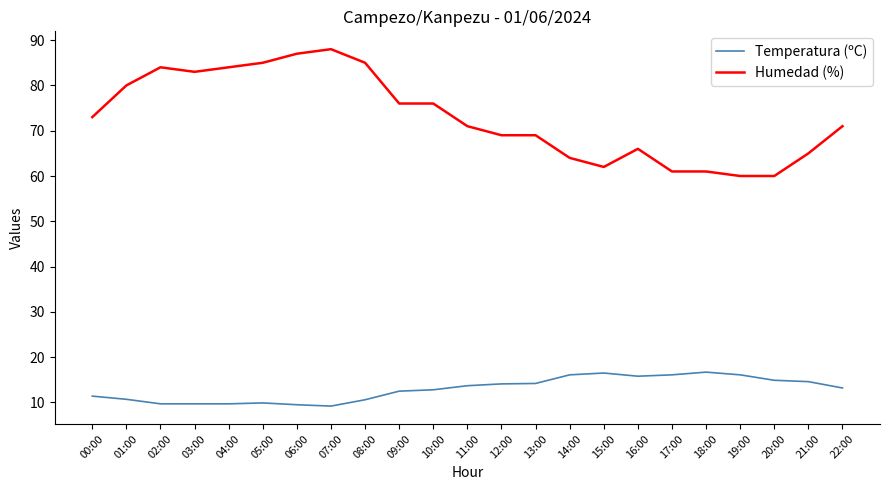

At 16:00, list the series in order from largest to smallest.

Humedad (%), Temperatura (ºC)